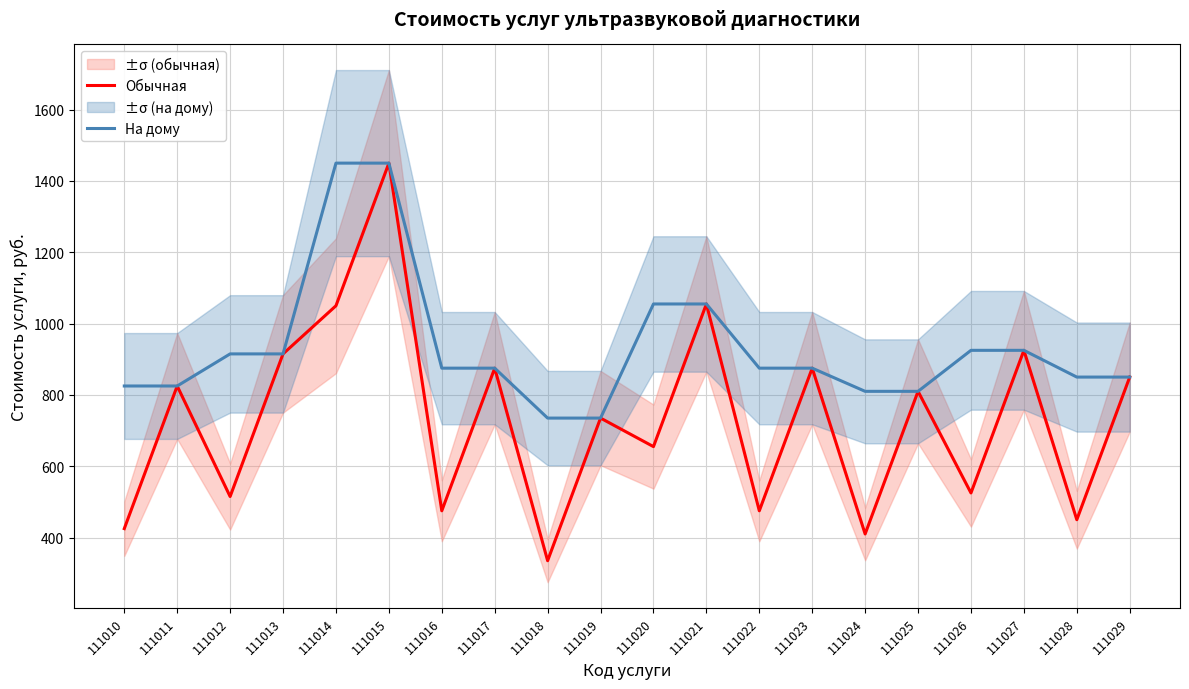

Reading left to right, transcribe all the data shown in this chart.

Обычная: 111010=425	111011=825	111012=515	111013=915	111014=1050	111015=1450	111016=475	111017=875	111018=335	111019=735	111020=655	111021=1055	111022=475	111023=875	111024=410	111025=810	111026=525	111027=925	111028=450	111029=850
На дому: 111010=825	111011=825	111012=915	111013=915	111014=1450	111015=1450	111016=875	111017=875	111018=735	111019=735	111020=1055	111021=1055	111022=875	111023=875	111024=810	111025=810	111026=925	111027=925	111028=850	111029=850